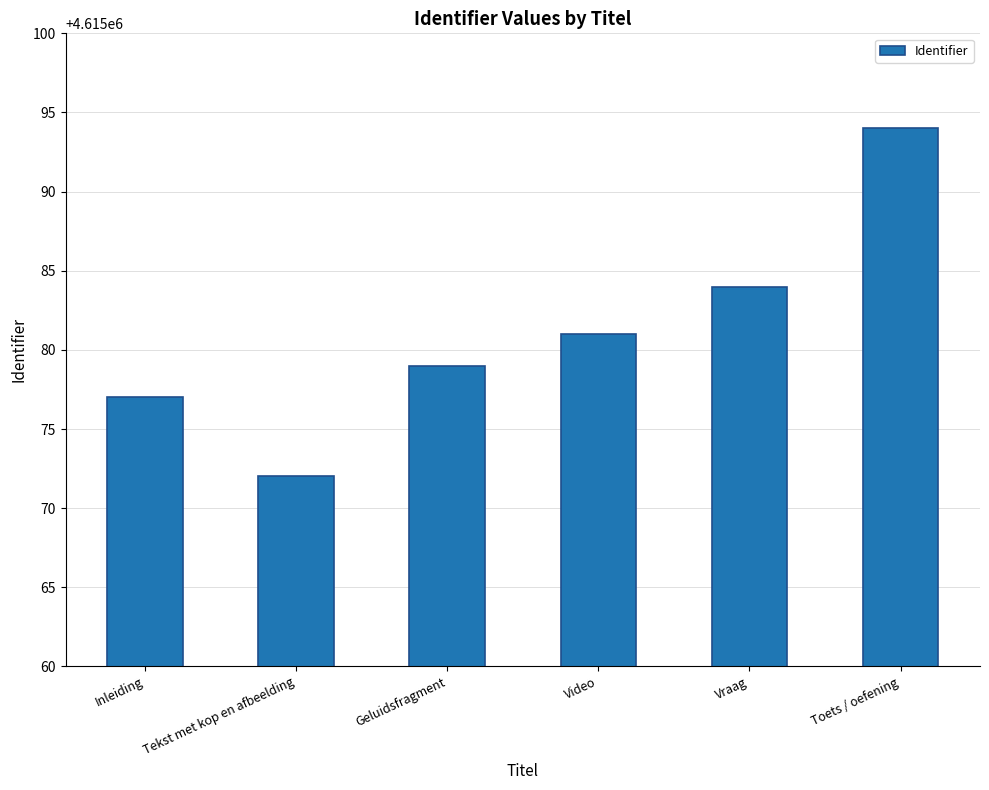

Rank the categories by value from highest to lowest.

Toets / oefening, Vraag, Video, Geluidsfragment, Inleiding, Tekst met kop en afbeelding